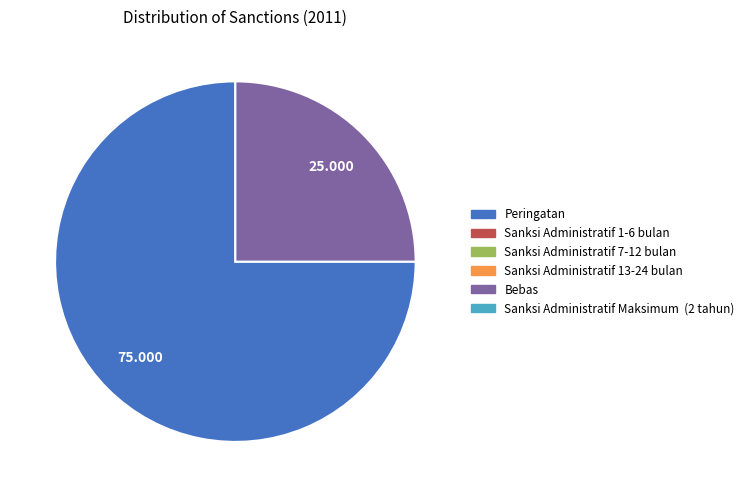

Is there a majority slice in this chart?

Yes